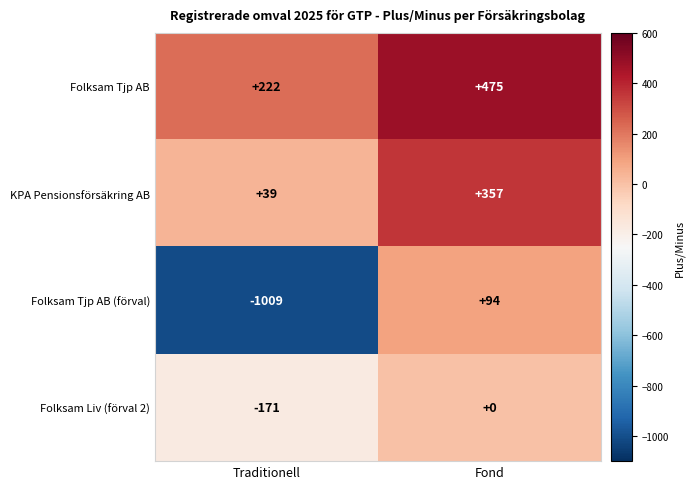

True or false: Folksam Liv (förval 2) has a value of -53 at Fond.

False